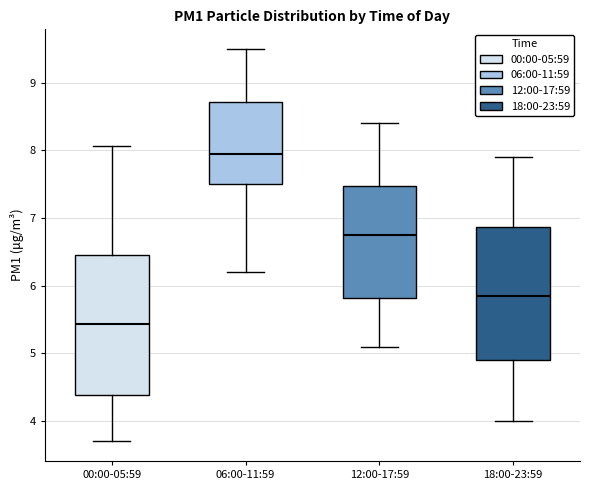

Where does the lower whisker of the box for 00:00-05:59 end on the y-axis? The values are not printed on the chart, so give them approximately, as read against the axis.

3.7